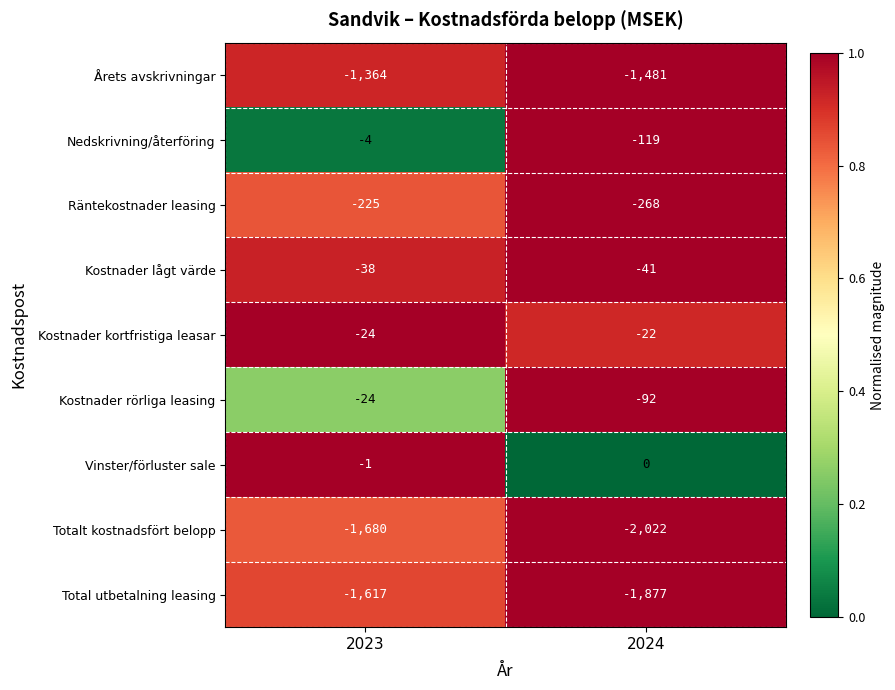

What is the sum of all Räntekostnader leasing values?

-493